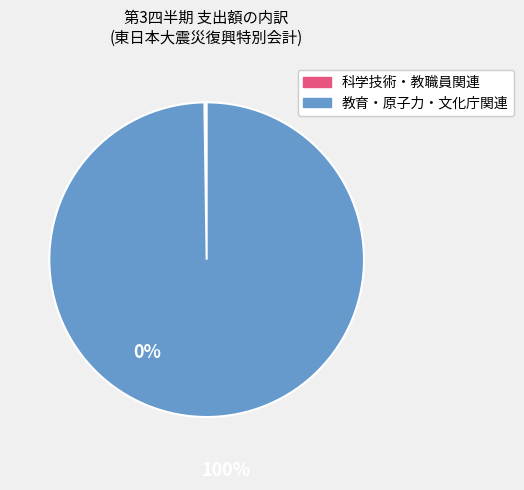

Is there a majority slice in this chart?

Yes